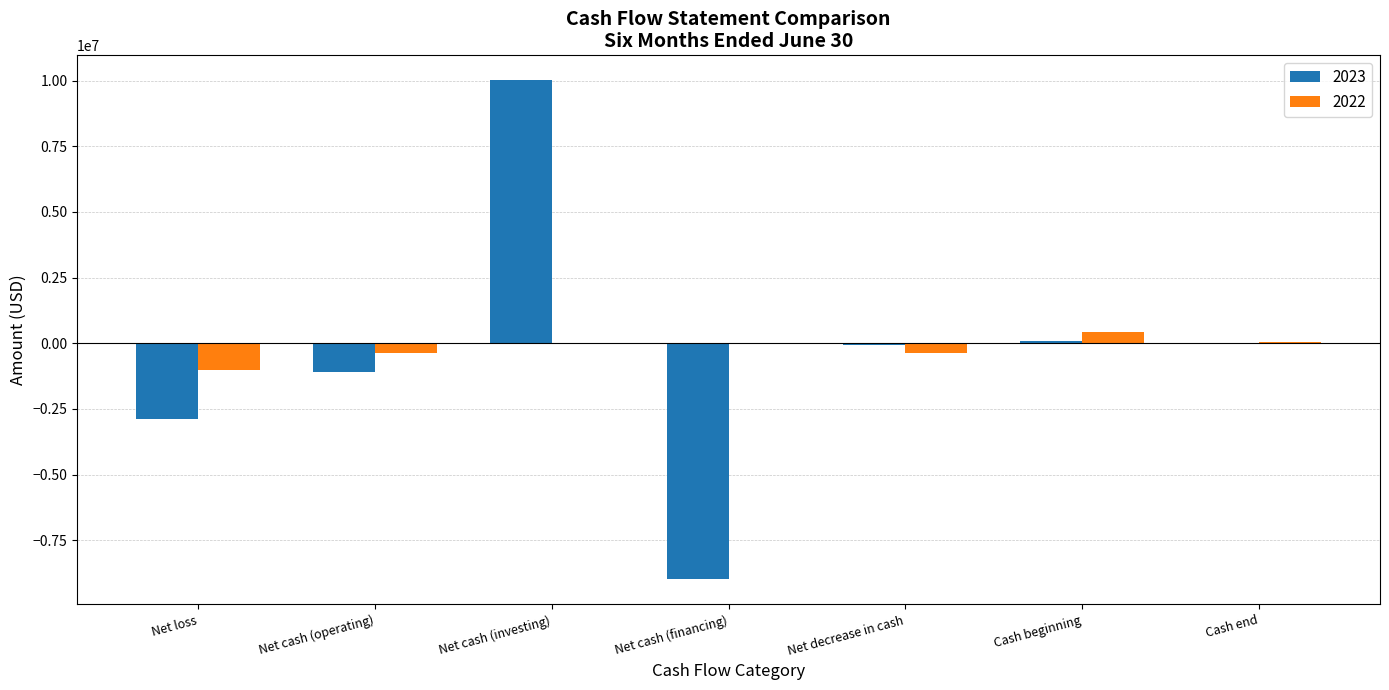

True or false: 2022 has a value of -643857 at Net cash (investing).

False